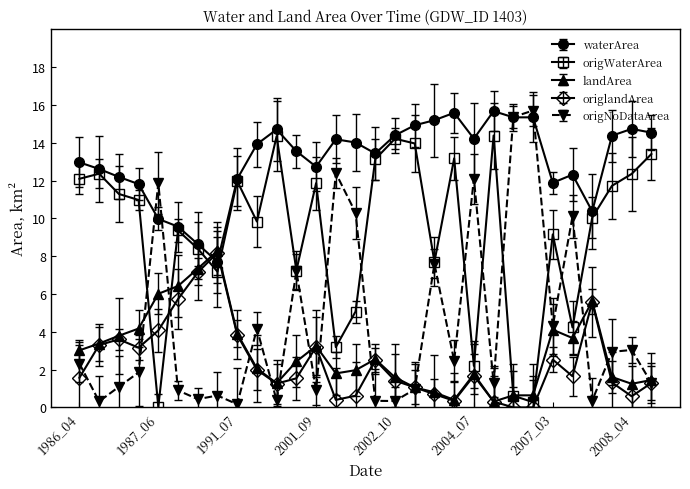

Reading left to right, extract all data points from this chart.

waterArea: 1986_04=13.0	1986_05=12.6	1986_06=12.2	1986_07=11.8	1987_06=10.0	1987_08=9.6	1987_09=8.6	1990_08=7.7	1991_07=12.1	2000_07=13.9	2000_08=14.7	2001_04=13.6	2001_09=12.7	2002_03=14.2	2002_07=14.0	2002_08=13.4	2002_10=14.4	2003_07=14.9	2004_03=15.2	2004_05=15.6	2004_07=14.2	2005_07=15.7	2006_03=15.3	2006_04=15.3	2007_03=11.9	2007_04=12.3	2007_09=10.4	2008_03=14.4	2008_04=14.7	2008_06=14.5
origWaterArea: 1986_04=12.1	1986_05=12.4	1986_06=11.3	1986_07=11.0	1987_06=0.0	1987_08=9.4	1987_09=8.4	1990_08=7.2	1991_07=12.0	2000_07=9.8	2000_08=14.3	2001_04=7.2	2001_09=11.9	2002_03=3.2	2002_07=5.1	2002_08=13.1	2002_10=14.2	2003_07=14.0	2004_03=7.7	2004_05=13.2	2004_07=2.2	2005_07=14.4	2006_03=0.6	2006_04=0.3	2007_03=9.2	2007_04=4.2	2007_09=10.0	2008_03=11.7	2008_04=12.3	2008_06=13.4
landArea: 1986_04=3.0	1986_05=3.4	1986_06=3.8	1986_07=4.2	1987_06=6.0	1987_08=6.4	1987_09=7.3	1990_08=8.3	1991_07=3.9	2000_07=2.1	2000_08=1.3	2001_04=2.4	2001_09=3.2	2002_03=1.8	2002_07=2.0	2002_08=2.5	2002_10=1.6	2003_07=1.1	2004_03=0.8	2004_05=0.4	2004_07=1.8	2005_07=0.3	2006_03=0.6	2006_04=0.6	2007_03=4.1	2007_04=3.7	2007_09=5.6	2008_03=1.6	2008_04=1.2	2008_06=1.4
origlandArea: 1986_04=1.6	1986_05=3.3	1986_06=3.6	1986_07=3.2	1987_06=4.1	1987_08=5.7	1987_09=7.1	1990_08=8.2	1991_07=3.8	2000_07=2.0	2000_08=1.3	2001_04=1.5	2001_09=3.2	2002_03=0.4	2002_07=0.6	2002_08=2.5	2002_10=1.4	2003_07=1.1	2004_03=0.7	2004_05=0.3	2004_07=1.7	2005_07=0.3	2006_03=0.0	2006_04=0.0	2007_03=2.5	2007_04=1.6	2007_09=5.6	2008_03=1.3	2008_04=0.6	2008_06=1.3
origNoDataArea: 1986_04=2.3	1986_05=0.3	1986_06=1.1	1986_07=1.9	1987_06=11.9	1987_08=0.9	1987_09=0.4	1990_08=0.6	1991_07=0.2	2000_07=4.2	2000_08=0.4	2001_04=7.2	2001_09=0.9	2002_03=12.4	2002_07=10.3	2002_08=0.3	2002_10=0.3	2003_07=1.0	2004_03=7.6	2004_05=2.5	2004_07=12.1	2005_07=1.3	2006_03=15.4	2006_04=15.7	2007_03=4.3	2007_04=10.1	2007_09=0.4	2008_03=2.9	2008_04=3.0	2008_06=1.3